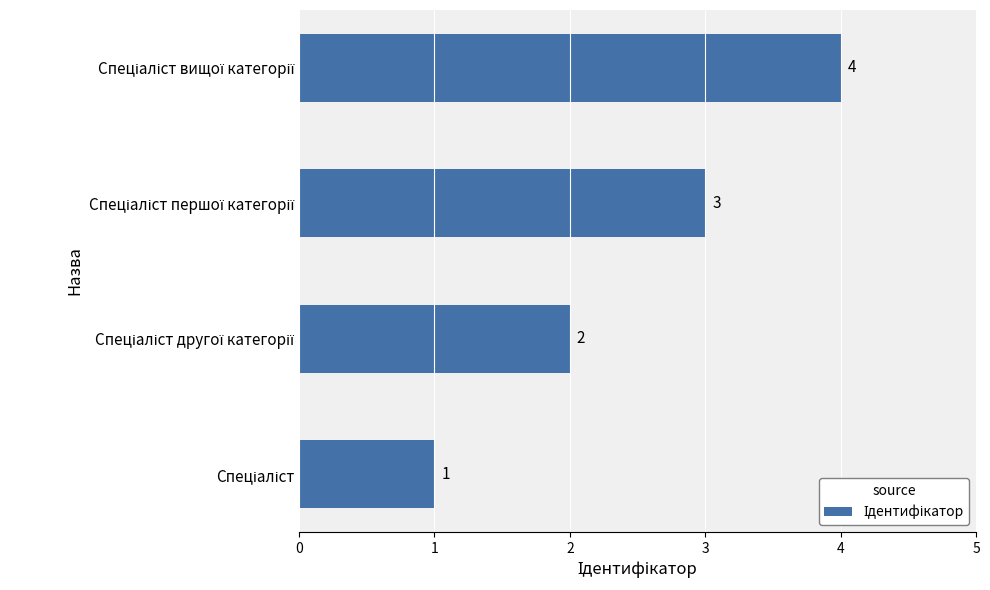

What is the maximum value shown in the chart?

4